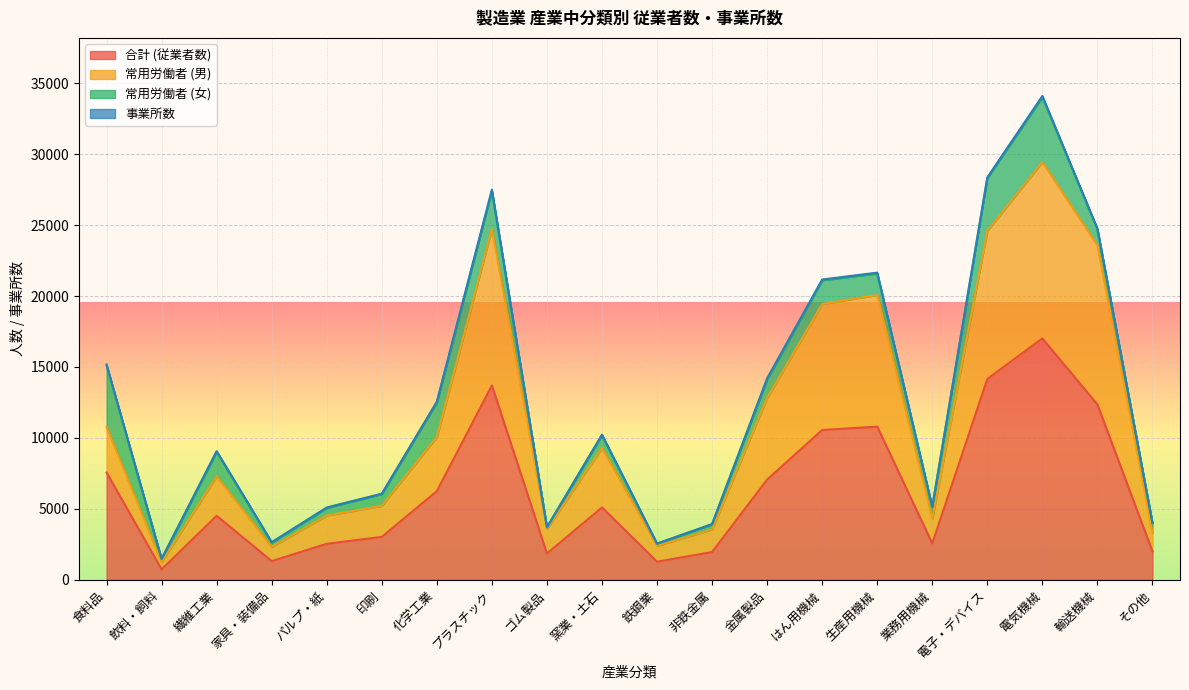

What is the maximum value for 合計 (従業者数)?

17014